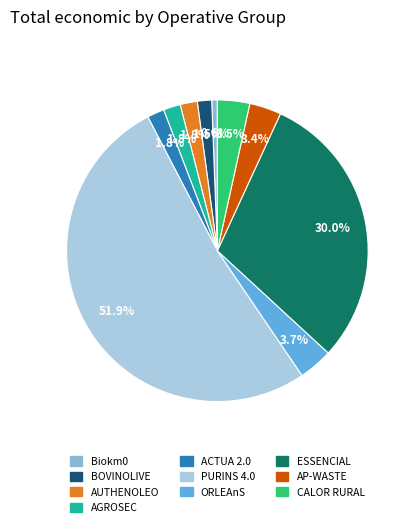

Is it true that PURINS 4.0 is 52% of the pie?

True